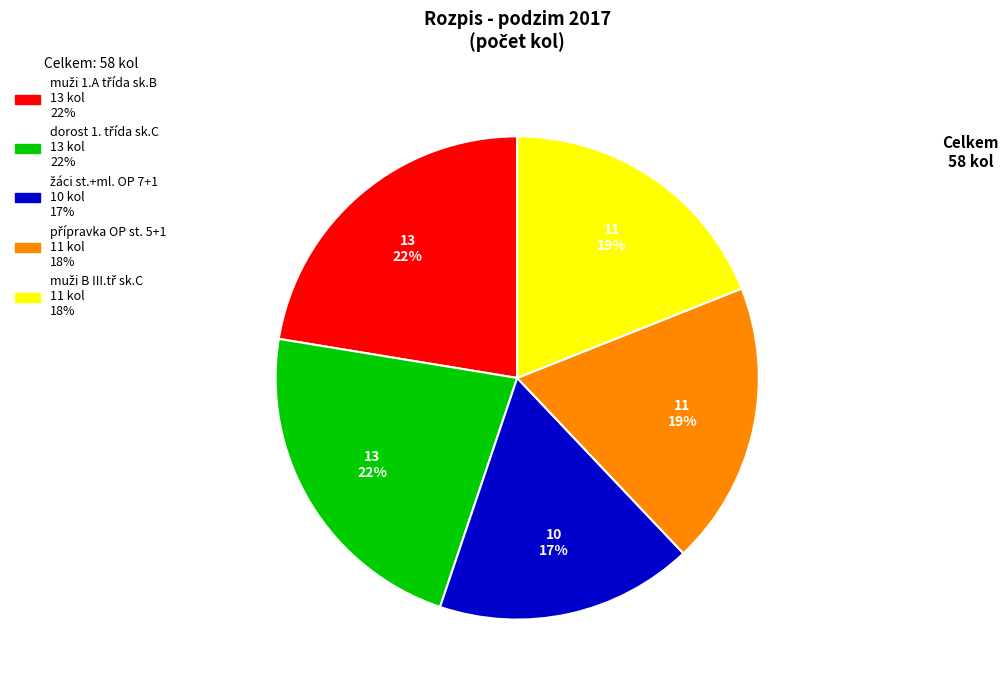

Is there a majority slice in this chart?

No